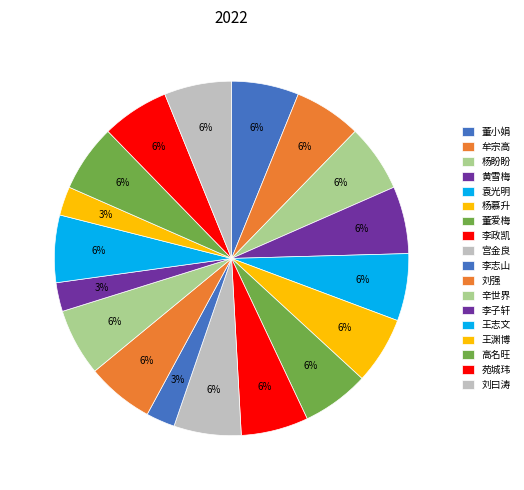

Count the number of slices in the pie.

18